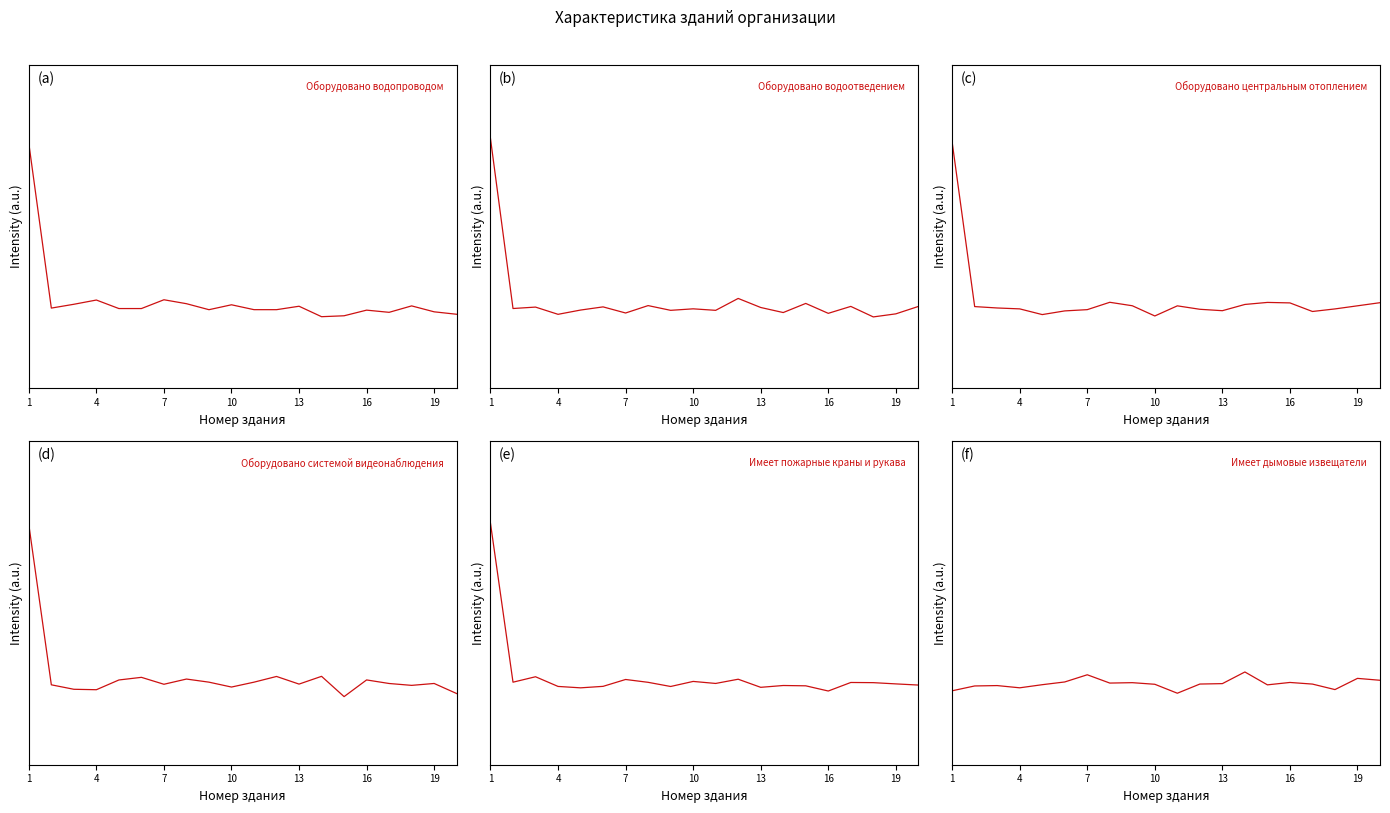

The value of Оборудовано водопроводом at 19 is 0.5. True or false?

True